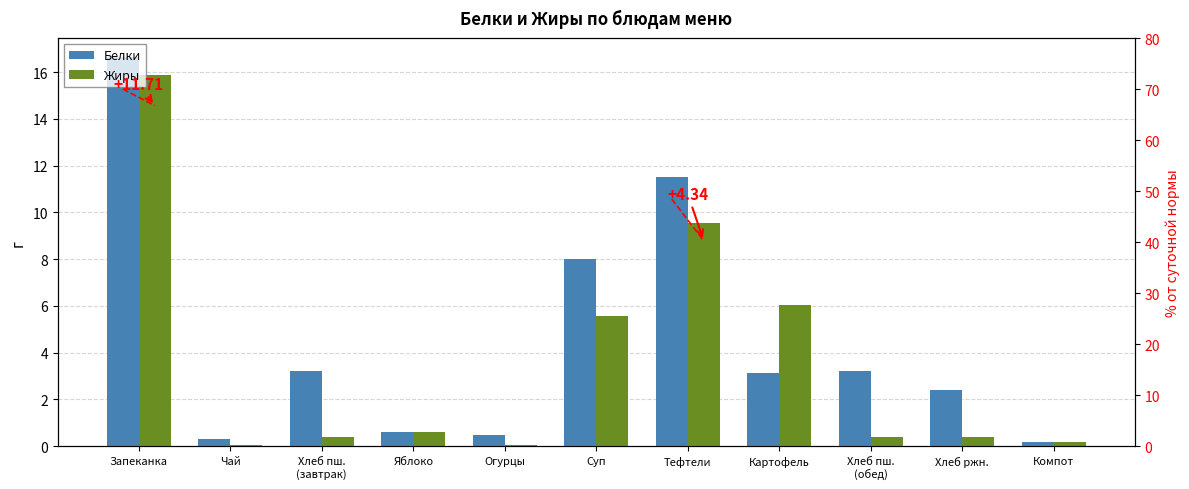

Reading right to left, transcribe all the data shown in this chart.

Белки: Компот=0.2	Хлеб ржн.=2.4	Хлеб пш.
(обед)=3.2	Картофель=3.1	Тефтели=11.5	Суп=8.0	Огурцы=0.5	Яблоко=0.6	Хлеб пш.
(завтрак)=3.2	Чай=0.3	Запеканка=16.6
Жиры: Компот=0.2	Хлеб ржн.=0.4	Хлеб пш.
(обед)=0.4	Картофель=6.0	Тефтели=9.6	Суп=5.6	Огурцы=0.1	Яблоко=0.6	Хлеб пш.
(завтрак)=0.4	Чай=0.1	Запеканка=15.9